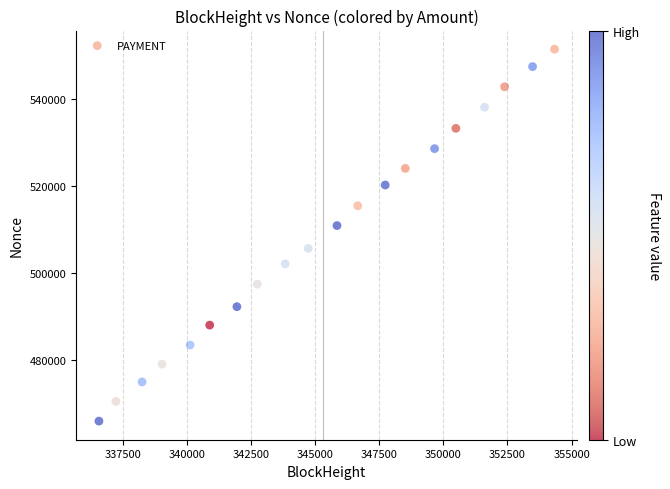

What is the range of X values (max minus min)?

17757.0